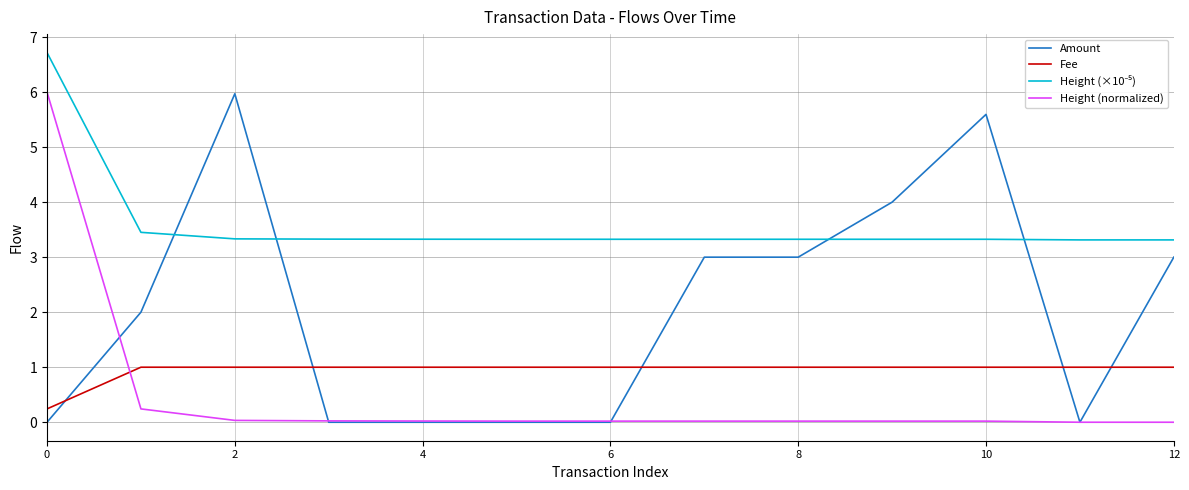

What is the highest value of the Fee series?

1.0